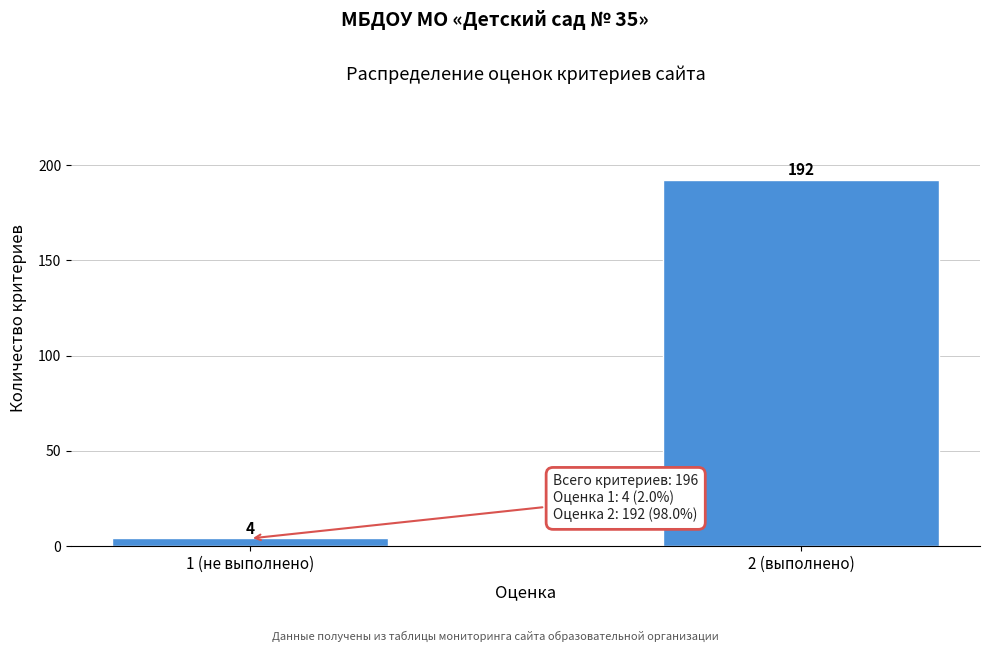

Reading right to left, transcribe all the data shown in this chart.

192	4